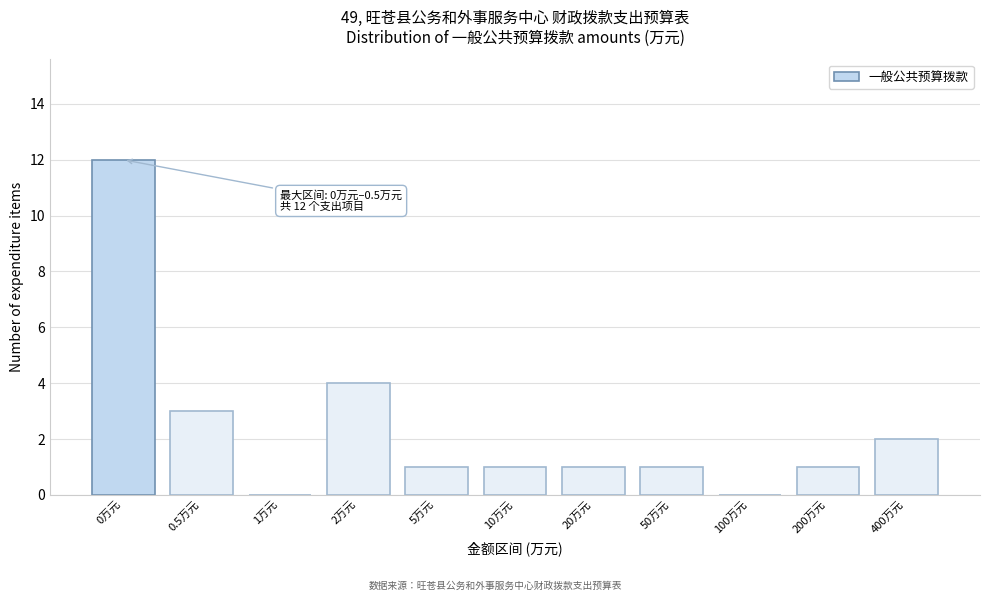

Reading right to left, extract all data points from this chart.

400万元=2	200万元=1	100万元=0	50万元=1	20万元=1	10万元=1	5万元=1	2万元=4	1万元=0	0.5万元=3	0万元=12